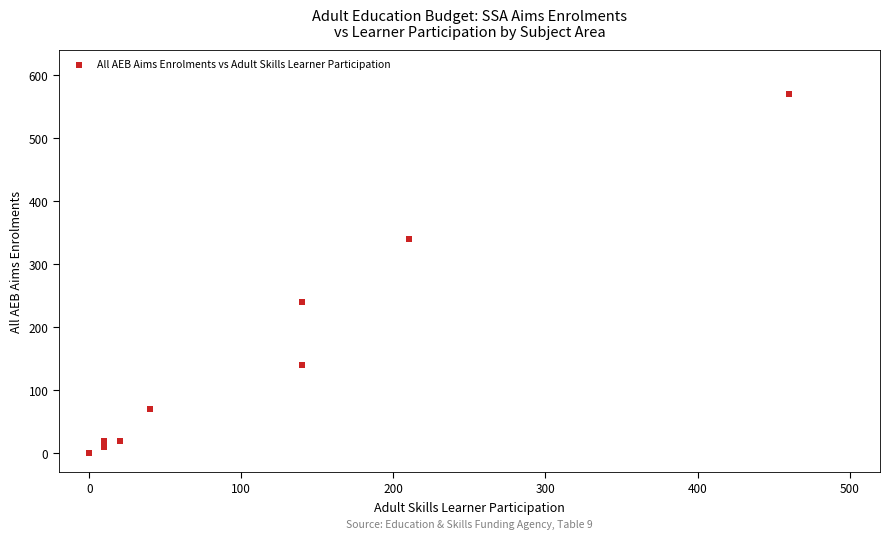

What Y value in the scatter plot is closest to 285?

240